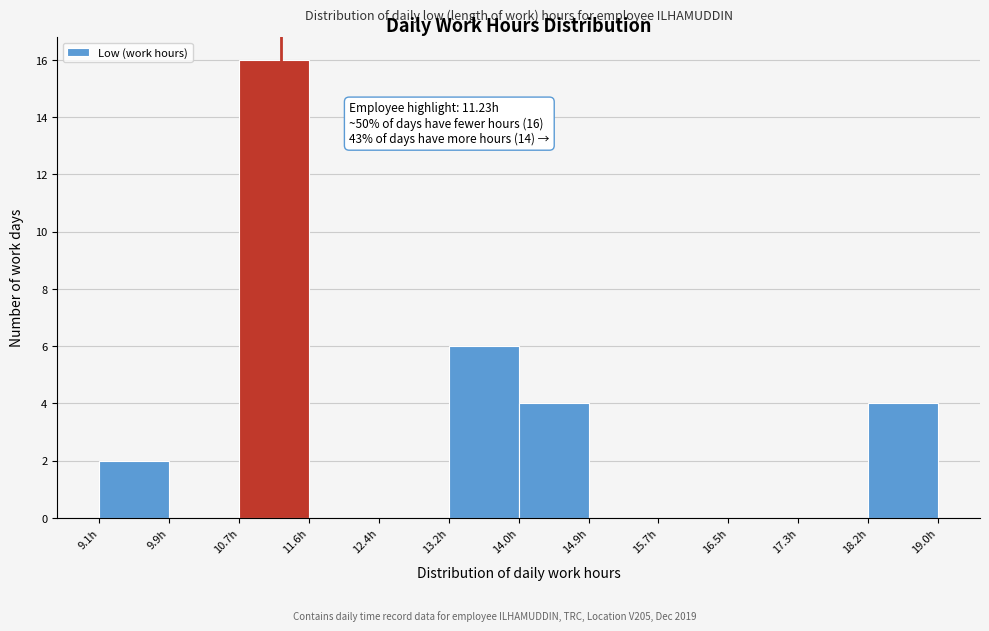

Which range on the x-axis has the tallest bar?

10.7 to 11.6